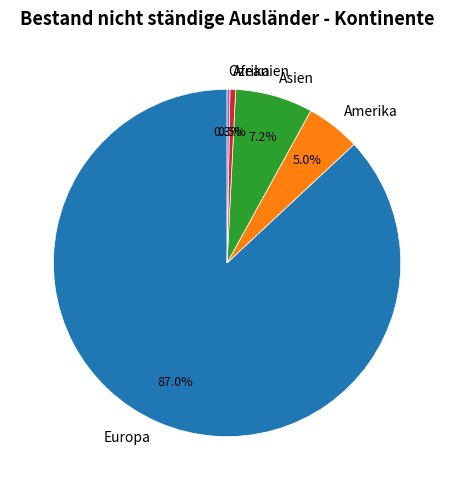

Is it true that Amerika is 1% of the pie?

False